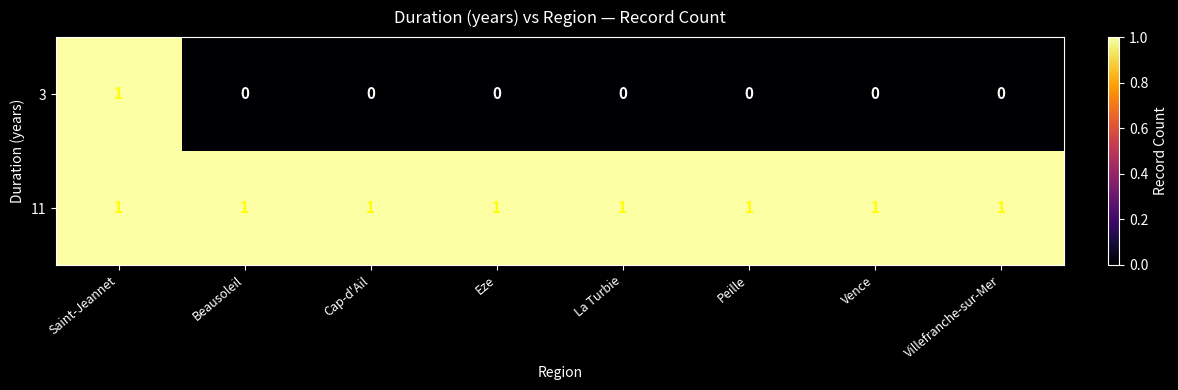

How many series are shown in this chart?

2